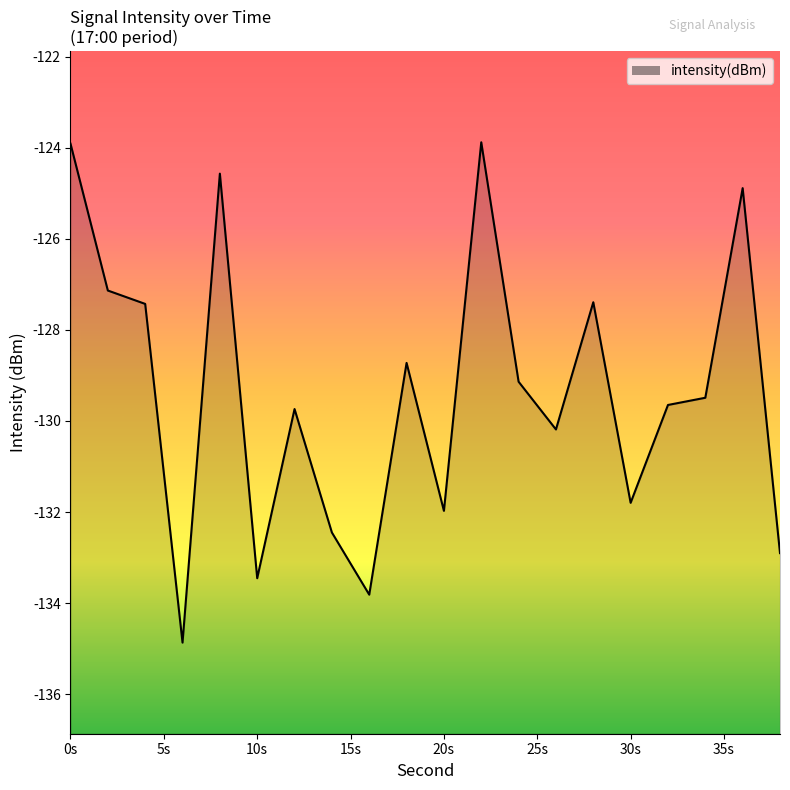

What is the smallest value displayed?

-134.9